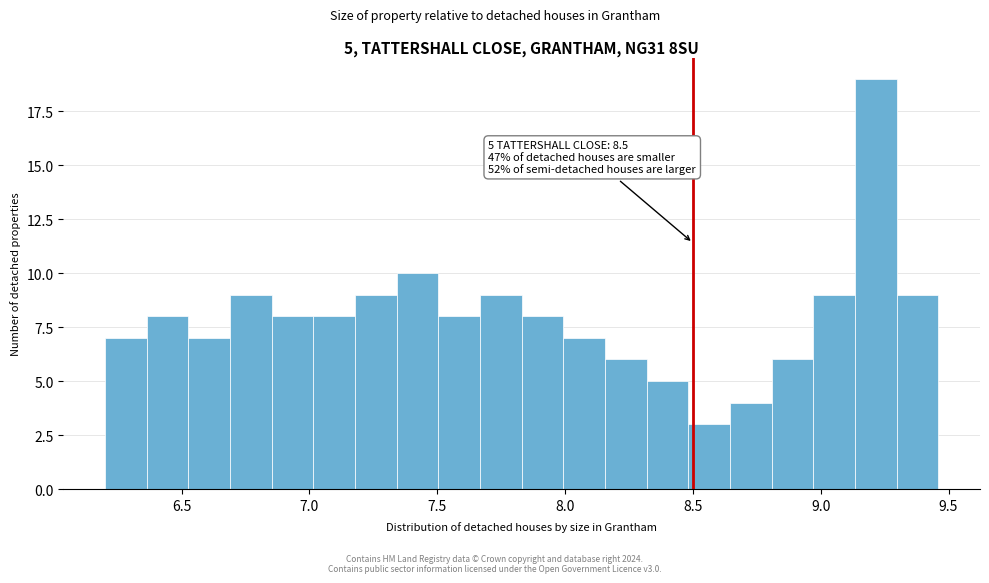

Around what value on the x-axis is the tallest bar? Give the approximate position of its centre, as read against the axis.

9.20